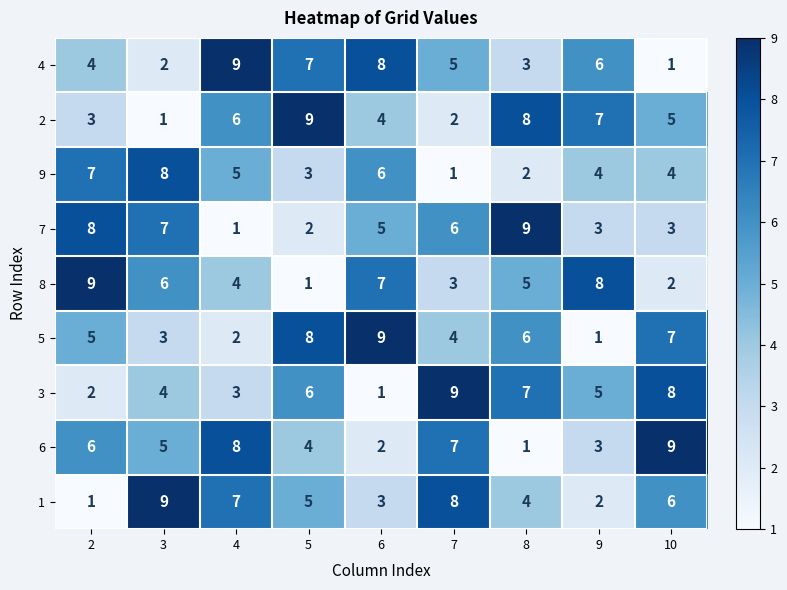

What is the difference between the highest and lowest values at 9?

7